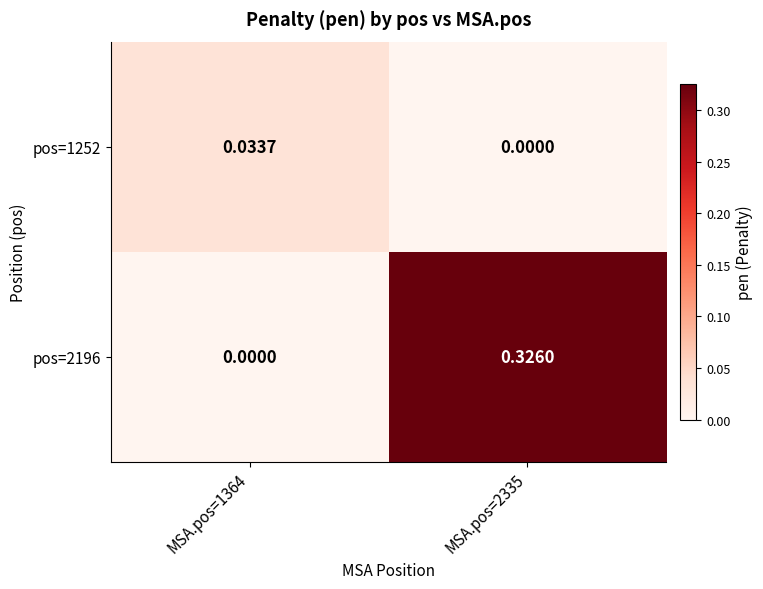

How many categories are shown in the chart?

2